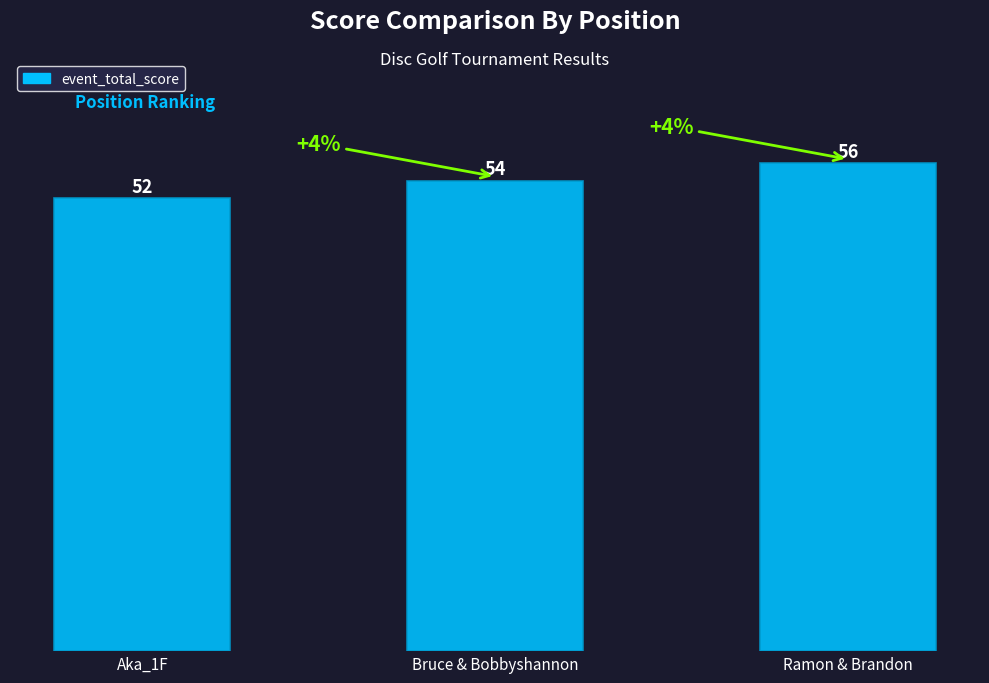

Which has a higher value, Bruce & Bobbyshannon or Aka_1F?

Bruce & Bobbyshannon